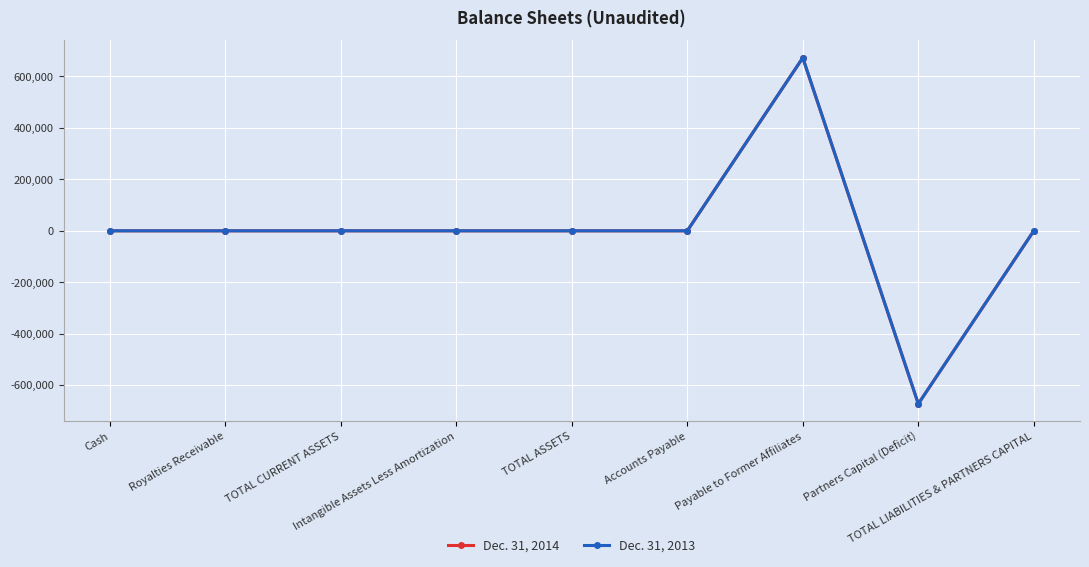

Rank the categories by Dec. 31, 2014 value from highest to lowest.

Payable to Former Affiliates, Cash, Royalties Receivable, TOTAL CURRENT ASSETS, Intangible Assets Less Amortization, TOTAL ASSETS, Accounts Payable, TOTAL LIABILITIES & PARTNERS CAPITAL, Partners Capital (Deficit)